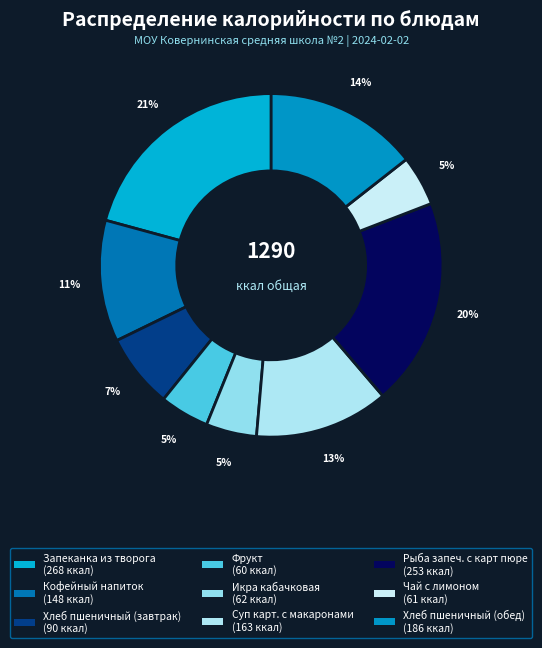

To the nearest percent, what percentage of the pie is Запеканка из творога?

21%